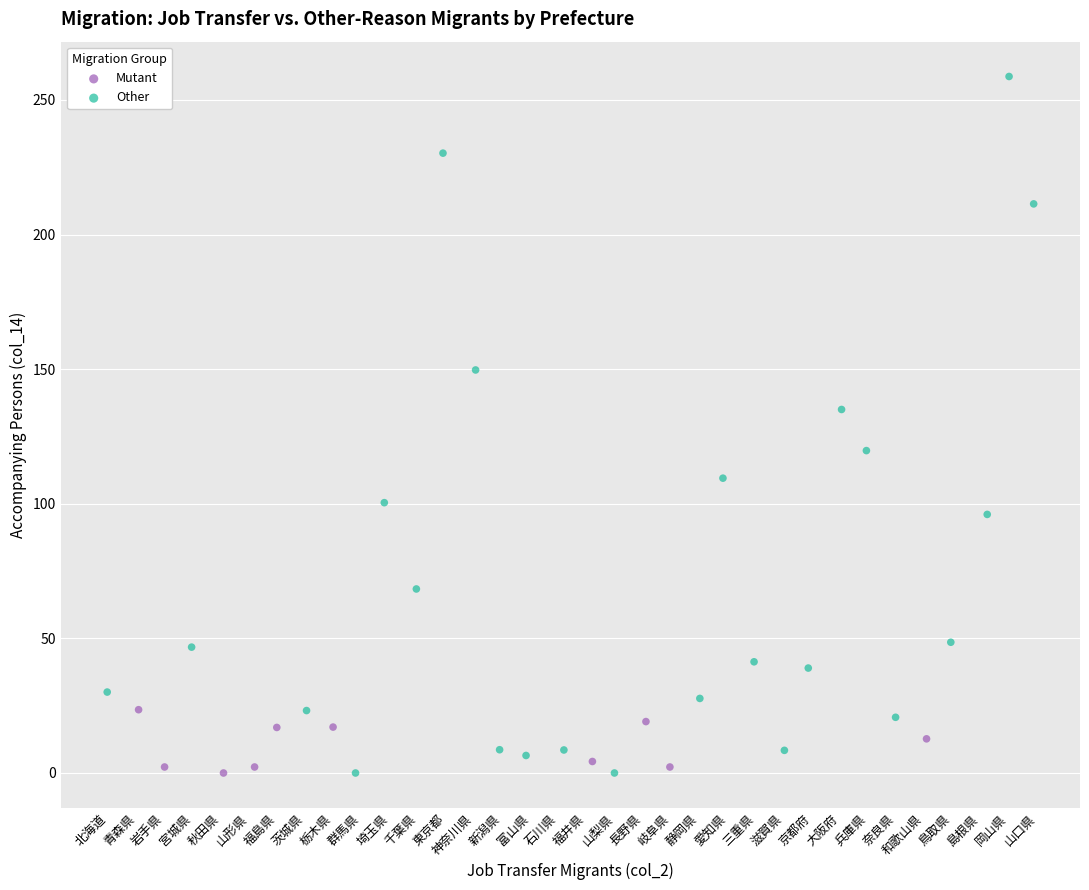

Which series has the widest spread of Y values?

Other